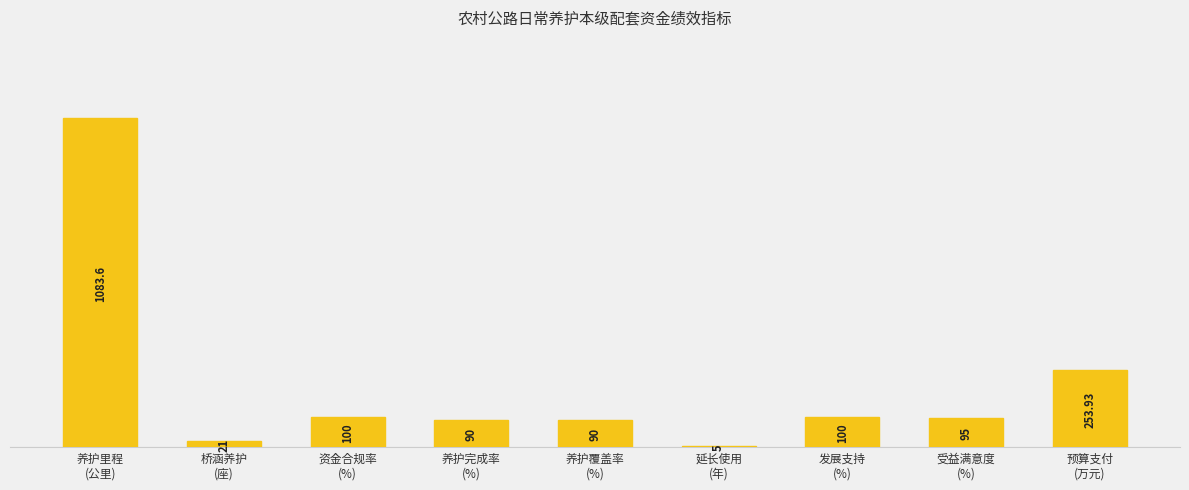

What is the value of the 8th bar from the left?

95.0